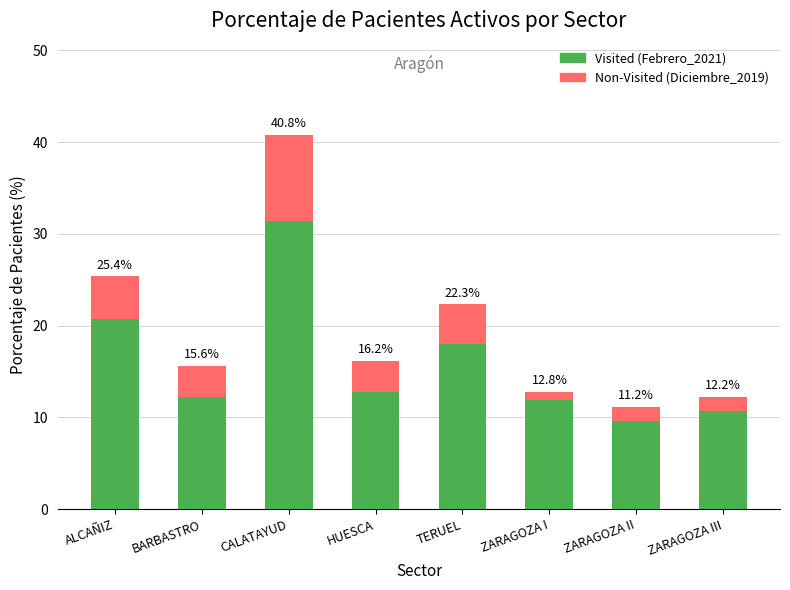

The value of Non-Visited (Diciembre_2019) at ZARAGOZA I is 6.1. True or false?

False